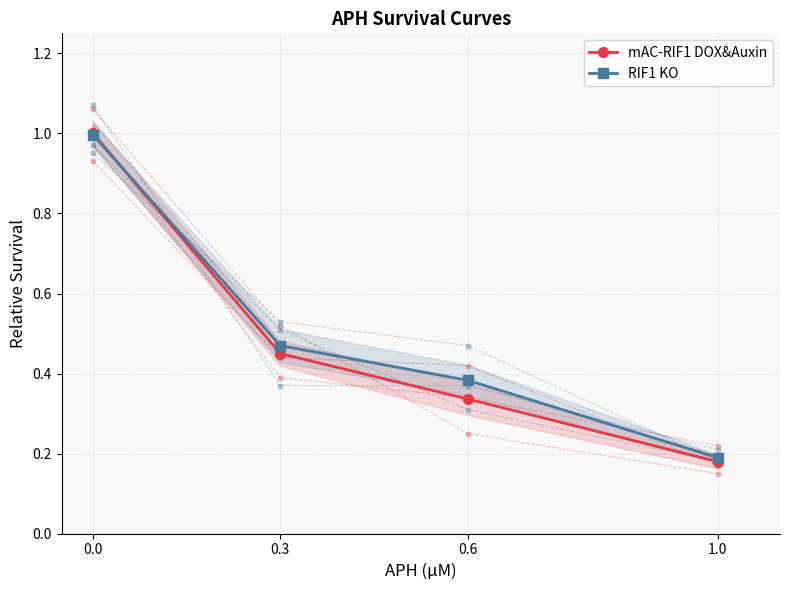

What position from the right is 0.6?

2